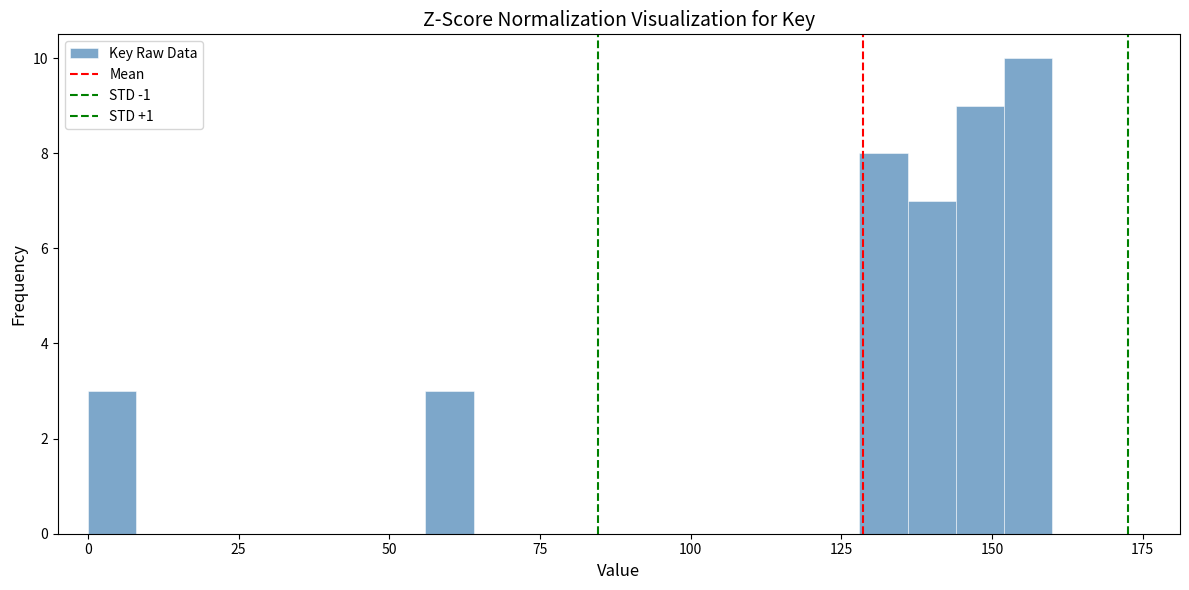

Around what value on the x-axis is the tallest bar? Give the approximate position of its centre, as read against the axis.

155